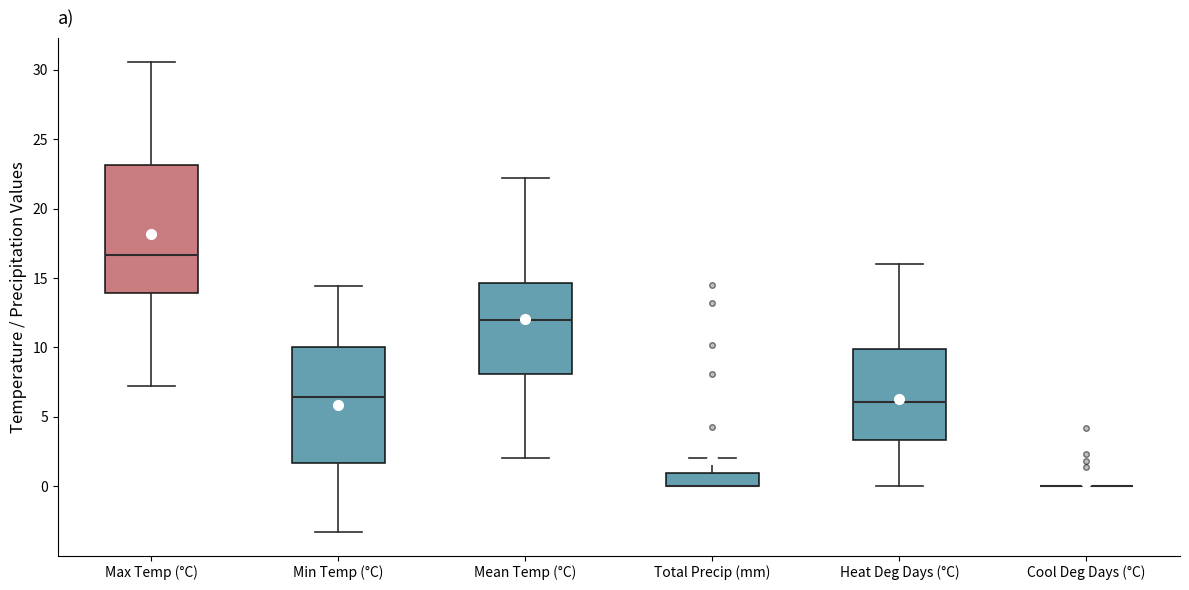

Comparing the boxes themselves (not the whiskers), which one is the tallest?

Max Temp (°C)